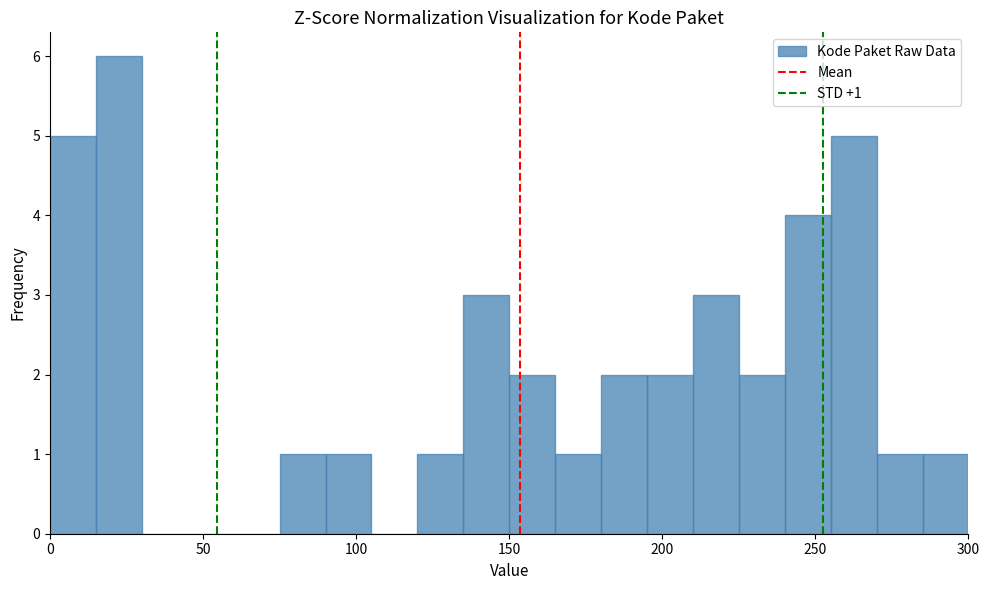

Read against the x-axis, roughly where is the centre of the tallest bar?

25